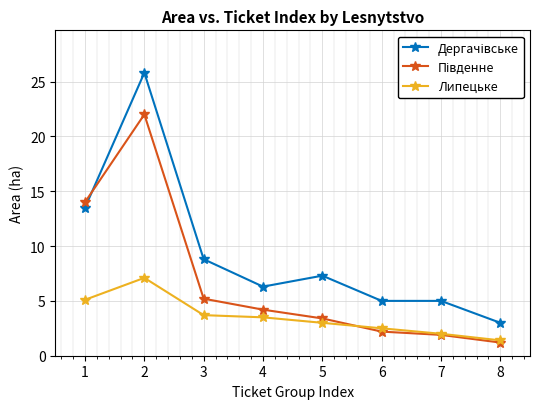

What is the value of the Липецьке point at the 1st from the left?

5.1